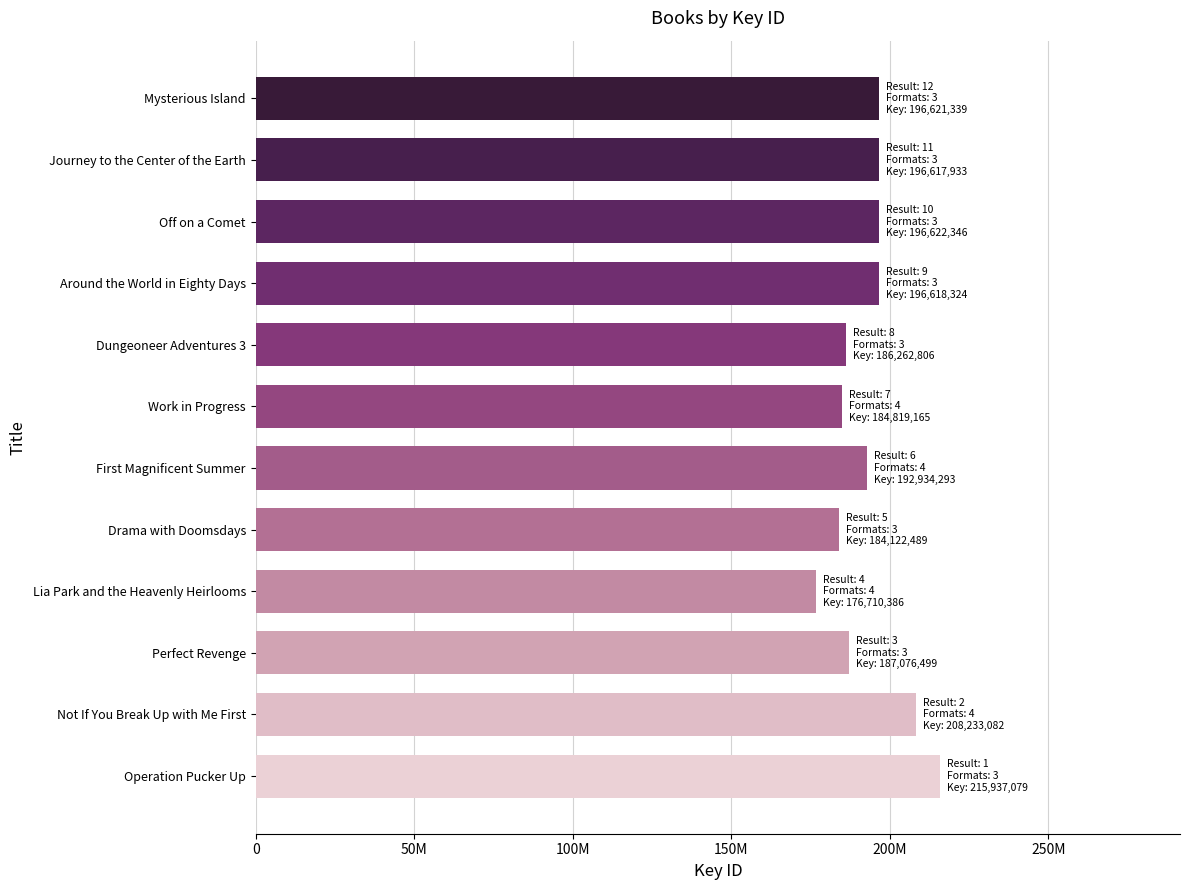

What is the difference between the maximum and second lowest values?

31814590